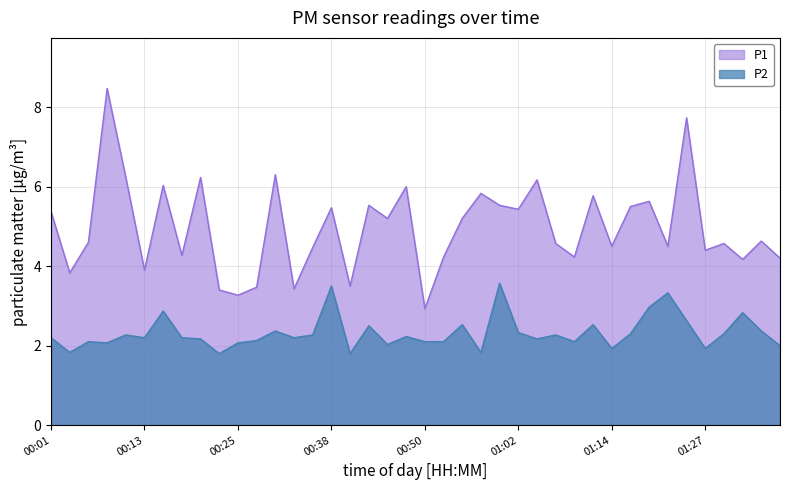

True or false: P2 and P1 cross at least once.

False